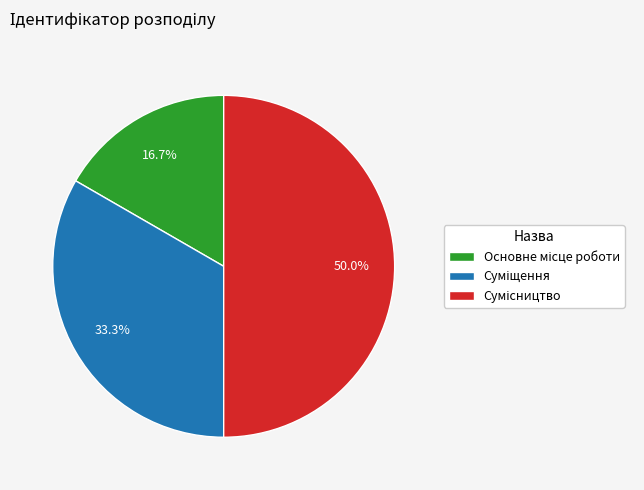

What percentage is the Основне місце роботи slice, to the nearest percent?

17%